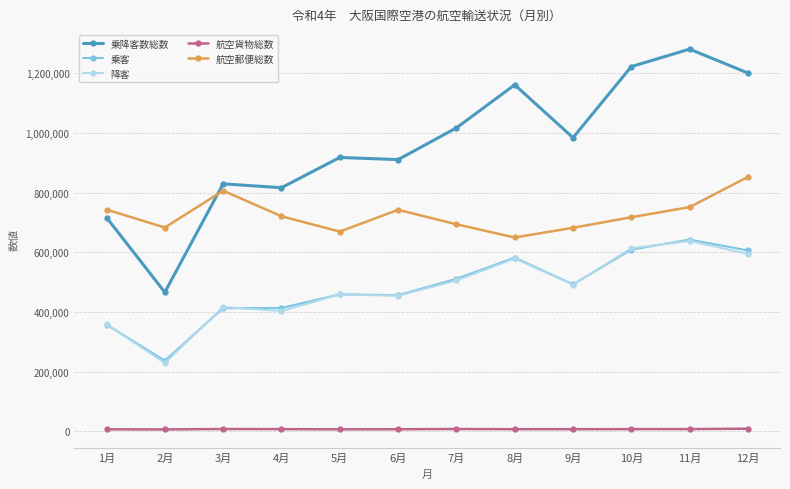

True or false: 航空貨物総数 has more than 1 points higher than both neighbors.

True